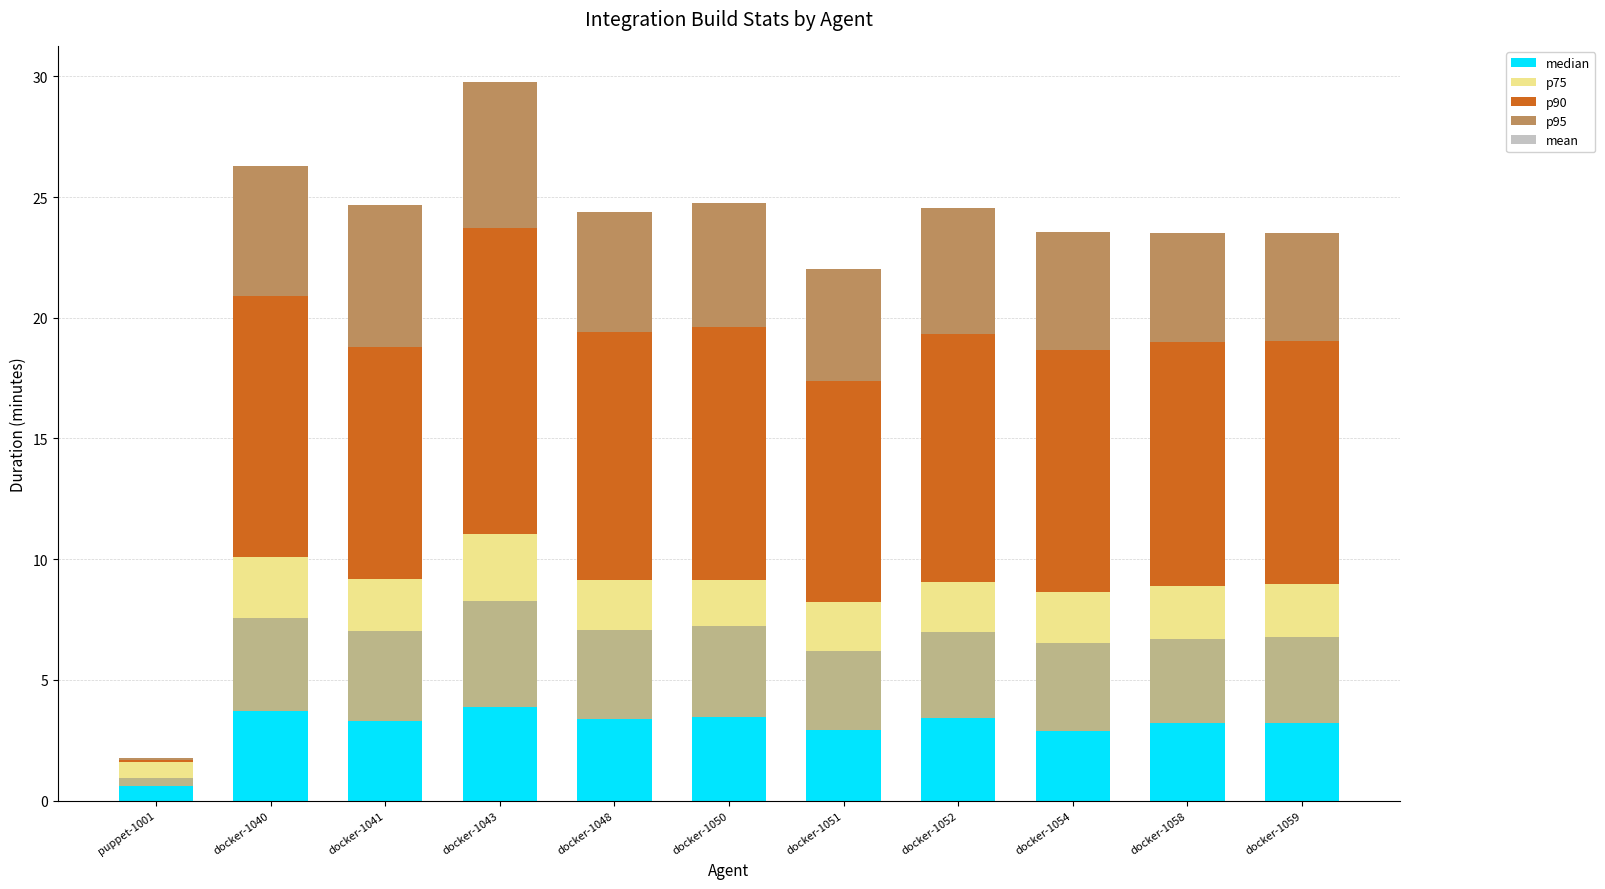

How many bars are there in each group?

5